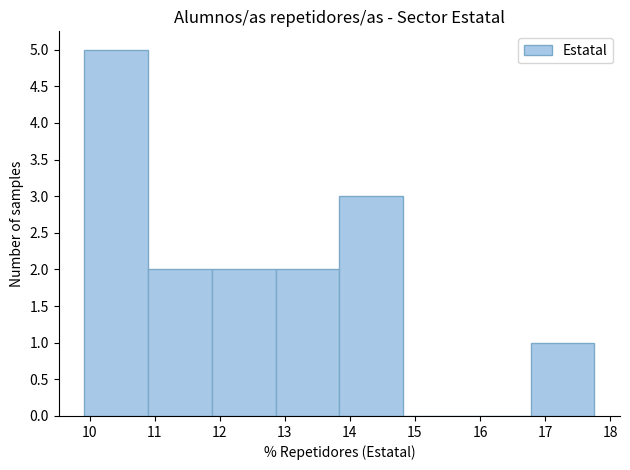

Reading left to right, list every bar in this chart as the range it spans on the x-axis followed by its height. Neither the bar edges nor the heights are printed on the chart, so give them approximately, as read against the axes.

9.9 to 10.9: 5
10.9 to 11.9: 2
11.9 to 12.9: 2
12.9 to 13.8: 2
13.8 to 14.8: 3
14.8 to 15.8: 0
15.8 to 16.8: 0
16.8 to 17.8: 1